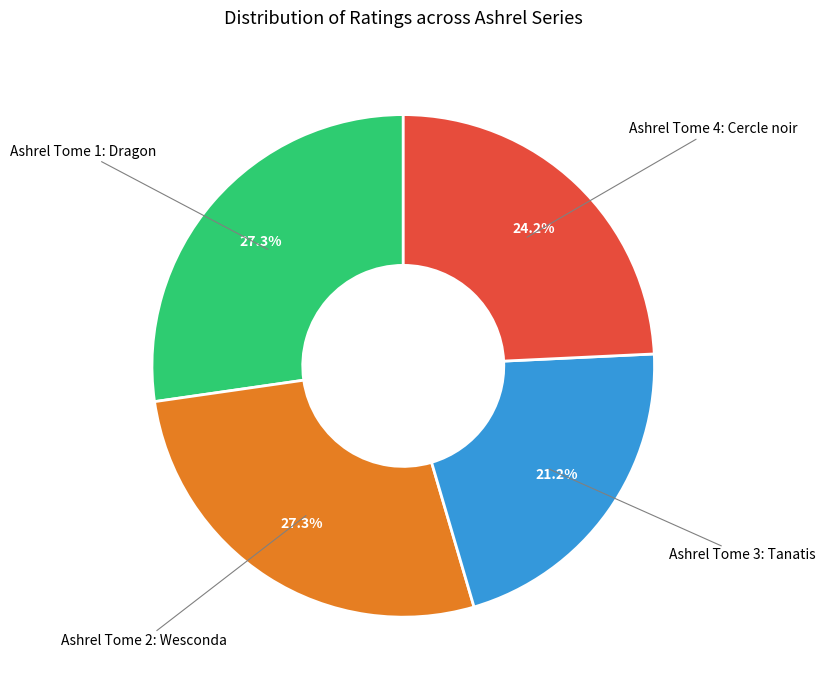

Does any single category account for the majority?

No